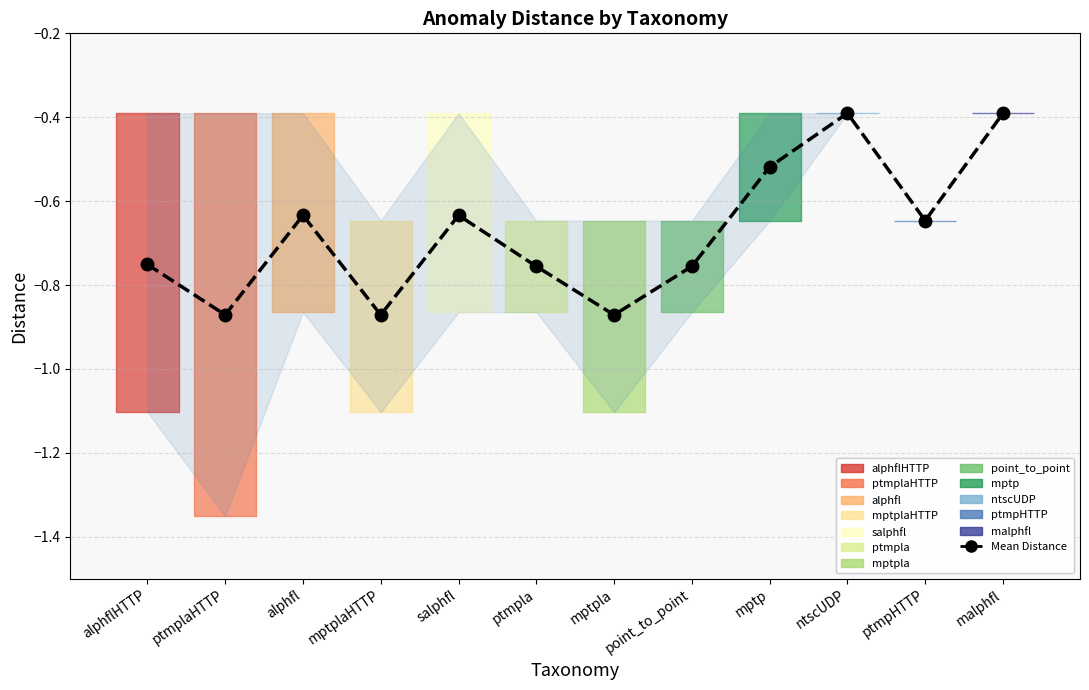

What is the label of the 2nd point from the right?

ptmpHTTP